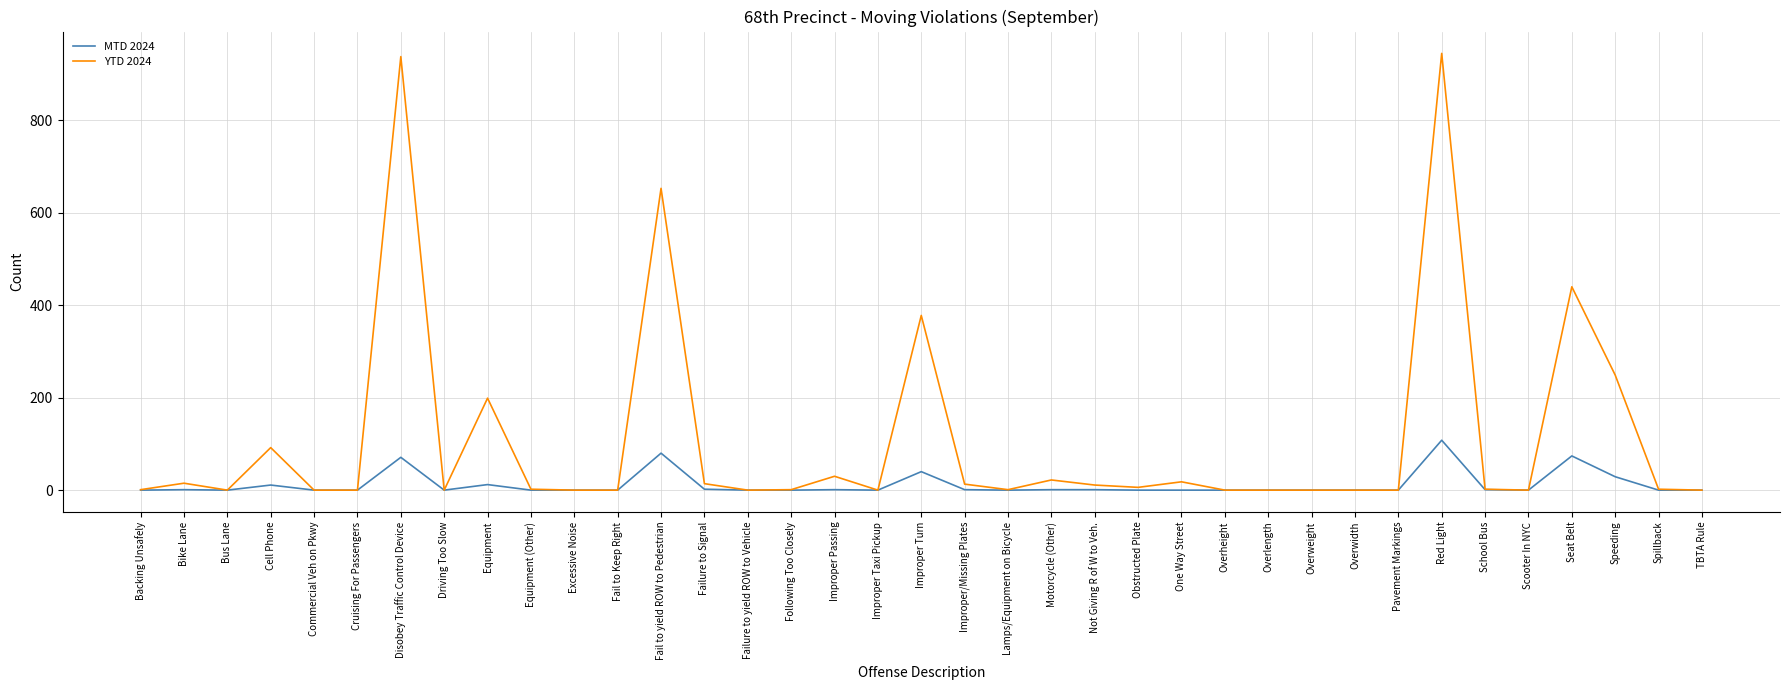

What are all the series names shown in the legend?

MTD 2024, YTD 2024